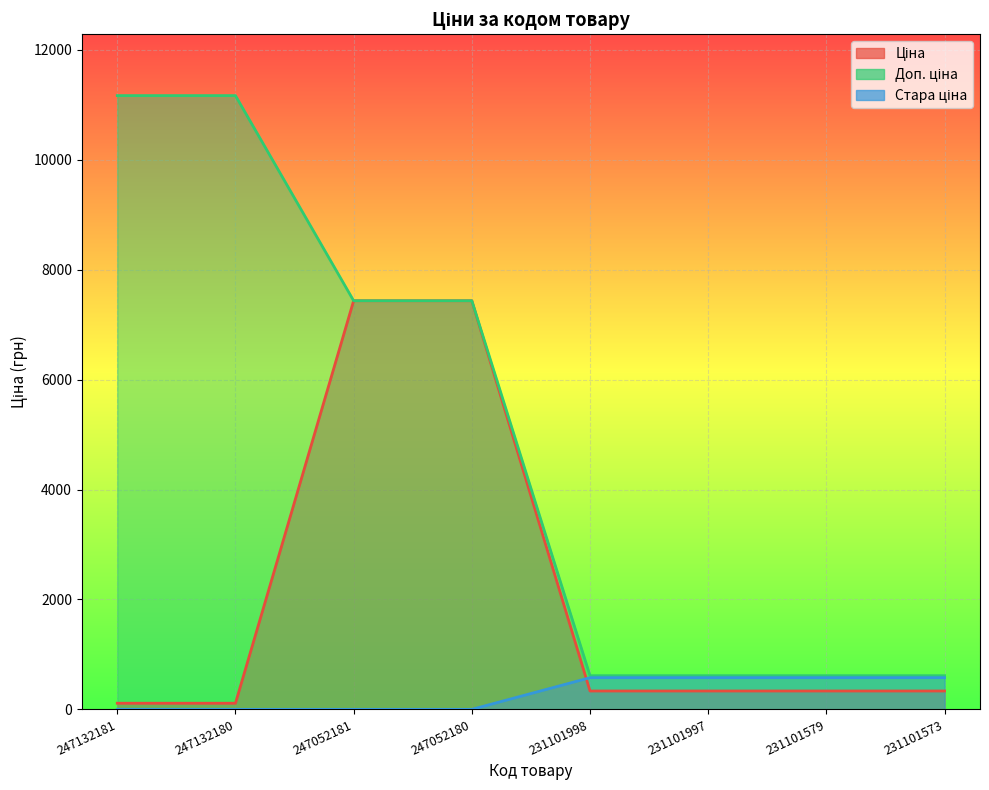

At which category is the sum across all series the highest?

247052181